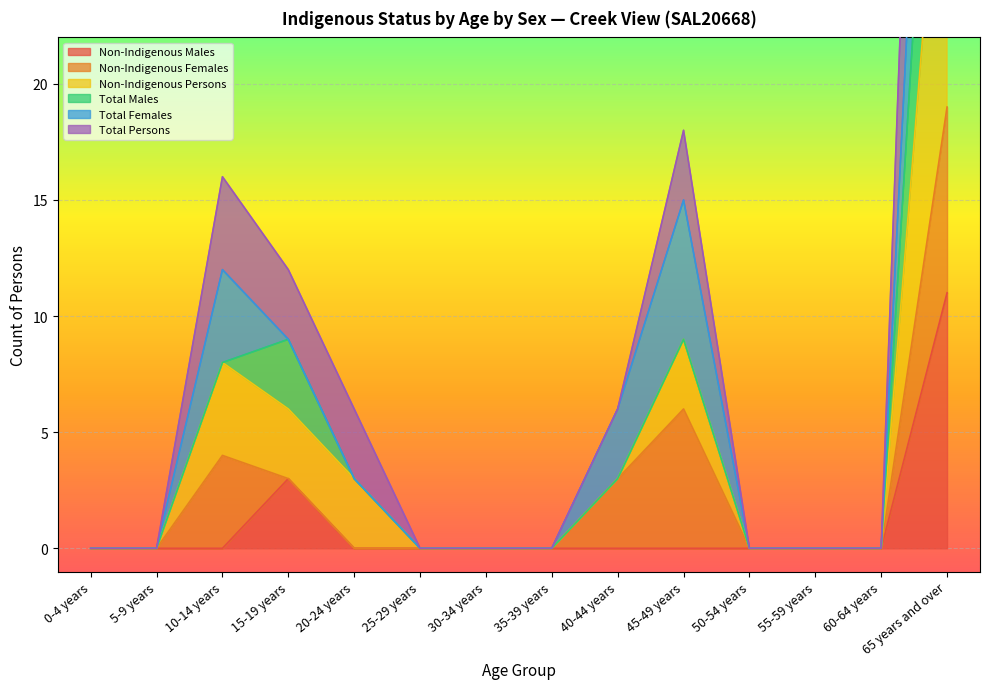

True or false: Non-Indigenous Males has a value of 0 at 40-44 years.

True